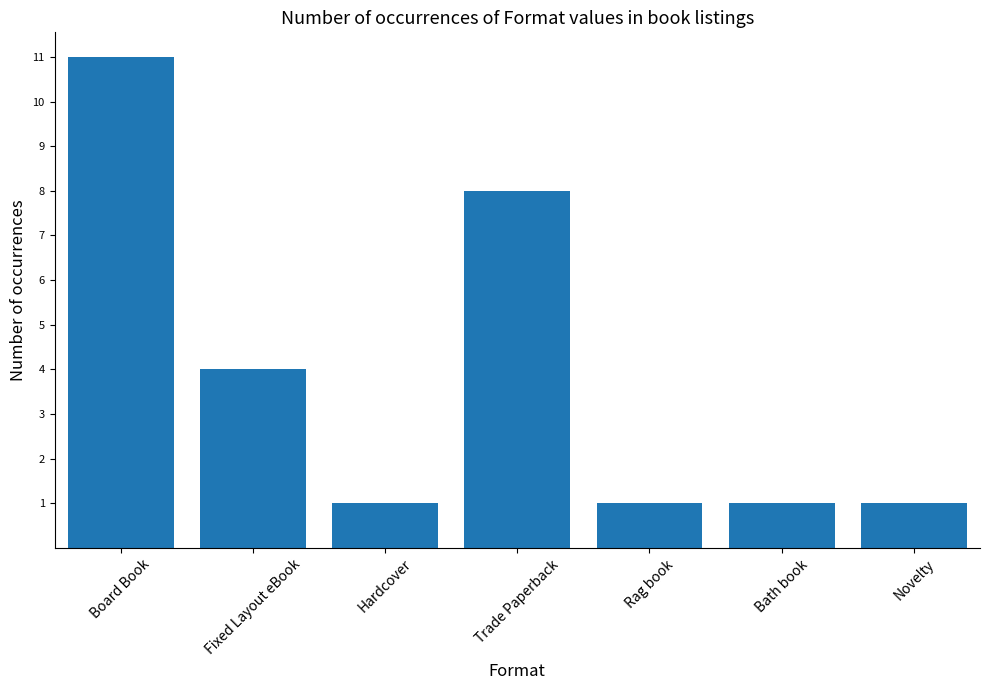

How many categories are shown in the chart?

7